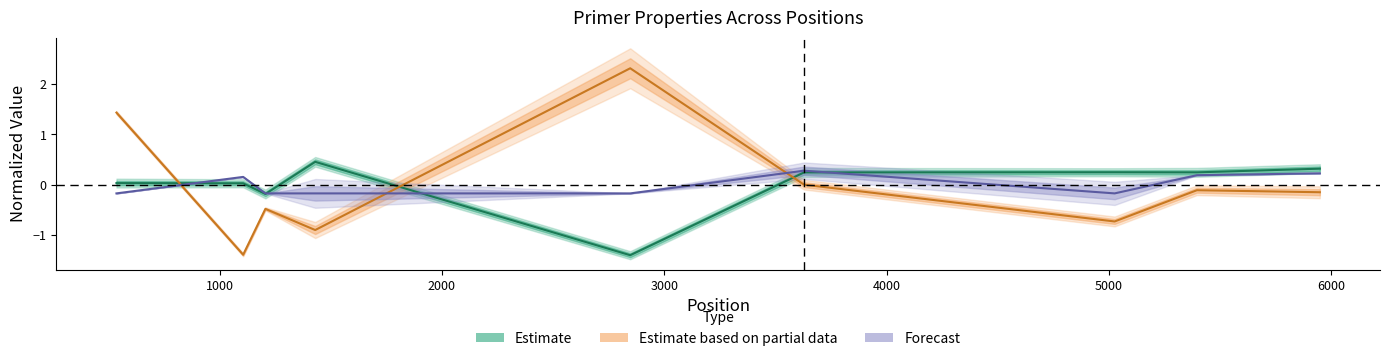

How many lines are shown in the chart?

3